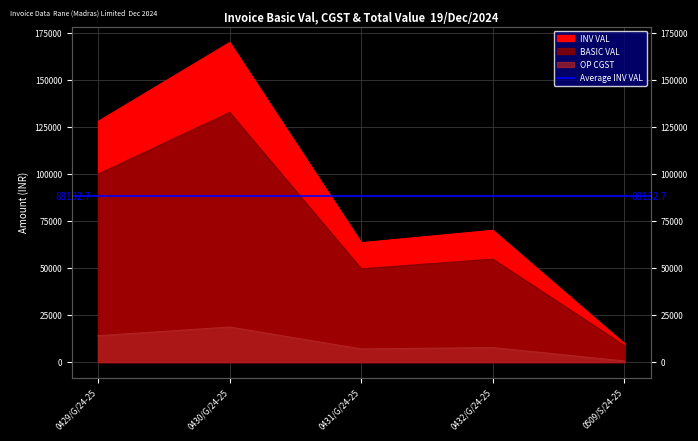

Which series has the largest range (max minus min)?

INV VAL